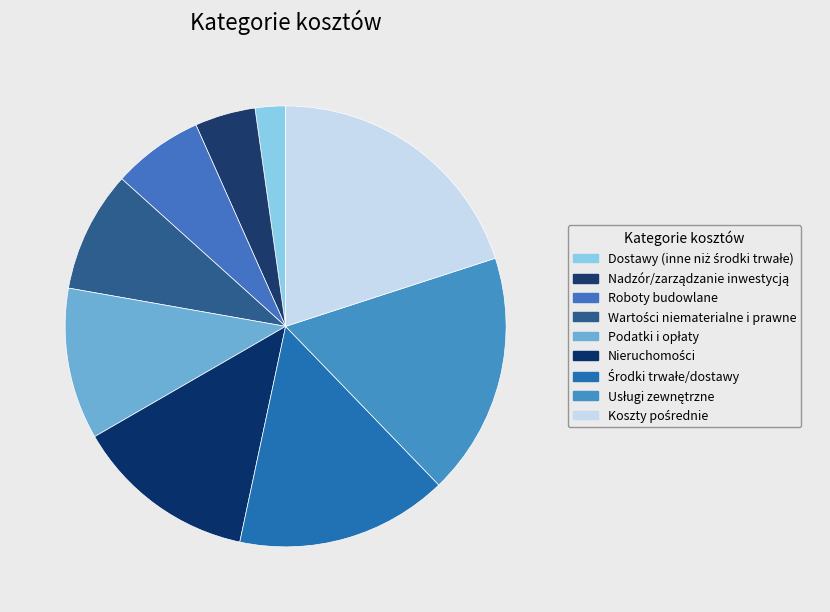

How many segments does this pie chart have?

9